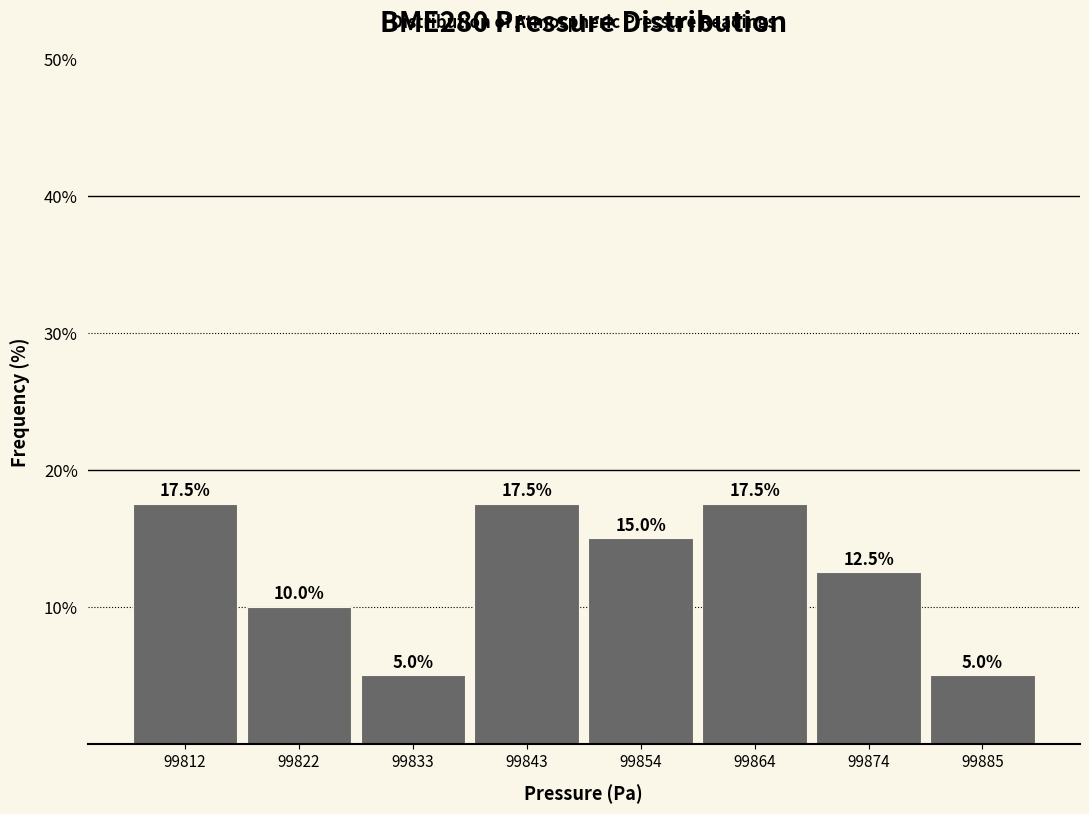

Reading left to right, transcribe this chart: for each bar, give the range it covers on the x-axis and its height. The bar edges are not printed on the chart, so give them approximately, as read against the axis.

99808 to 99818: 17.5
99818 to 99828: 10.0
99828 to 99838: 5.0
99838 to 99848: 17.5
99848 to 99860: 15.0
99860 to 99870: 17.5
99870 to 99880: 12.5
99880 to 99890: 5.0